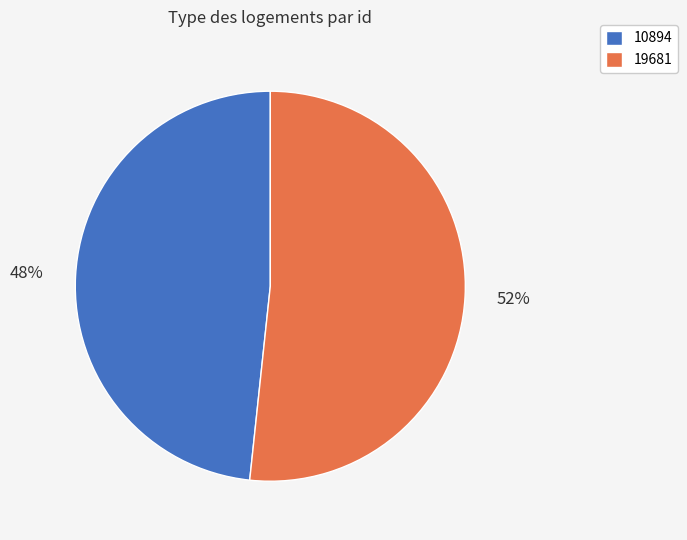

What is the smallest slice in the pie chart?

10894